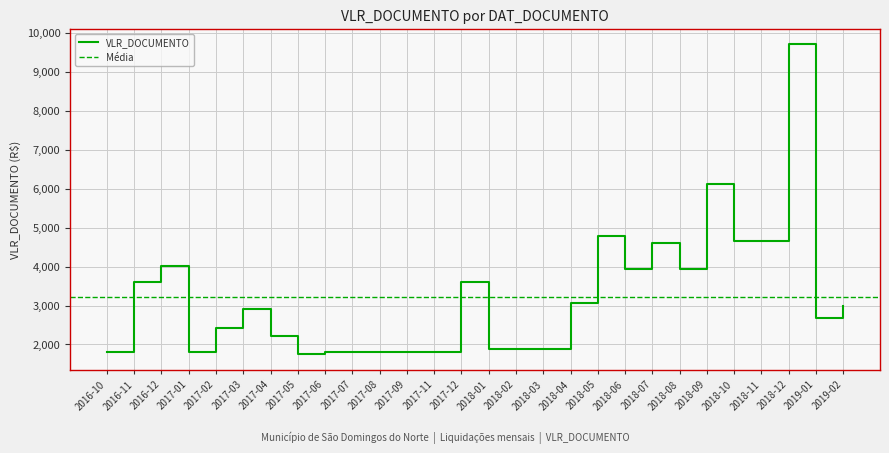

At which label does VLR_DOCUMENTO reach its peak?

2018-12